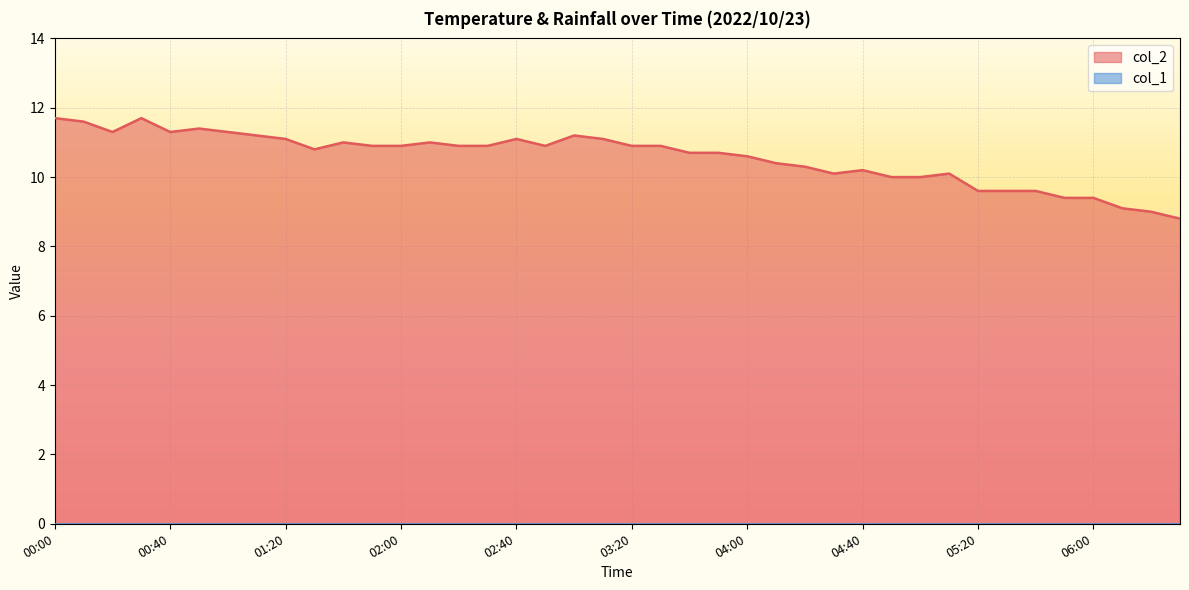

What position from the right is 03:20?

20